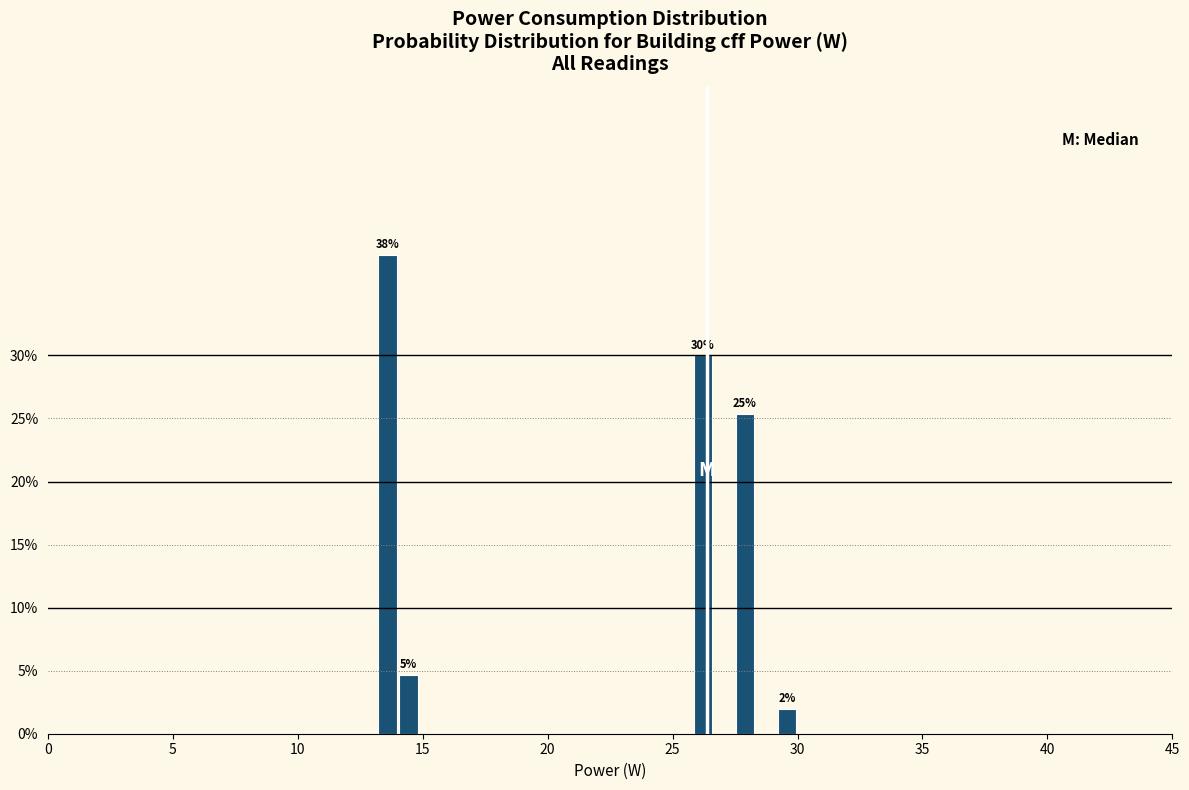

Read against the x-axis, roughly where is the centre of the tallest bar?

13.5